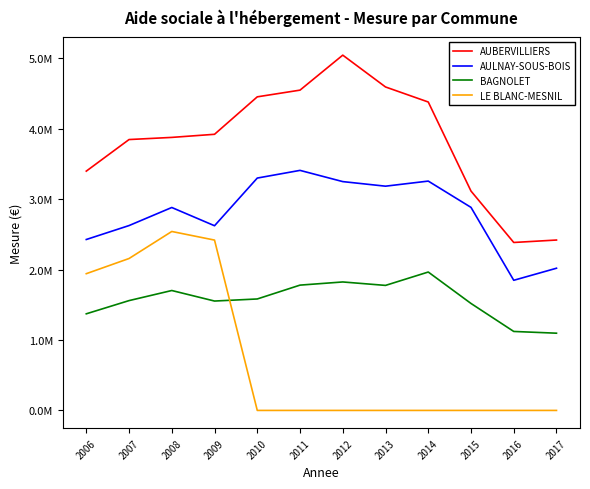

Which series has the largest total across all categories?

AUBERVILLIERS